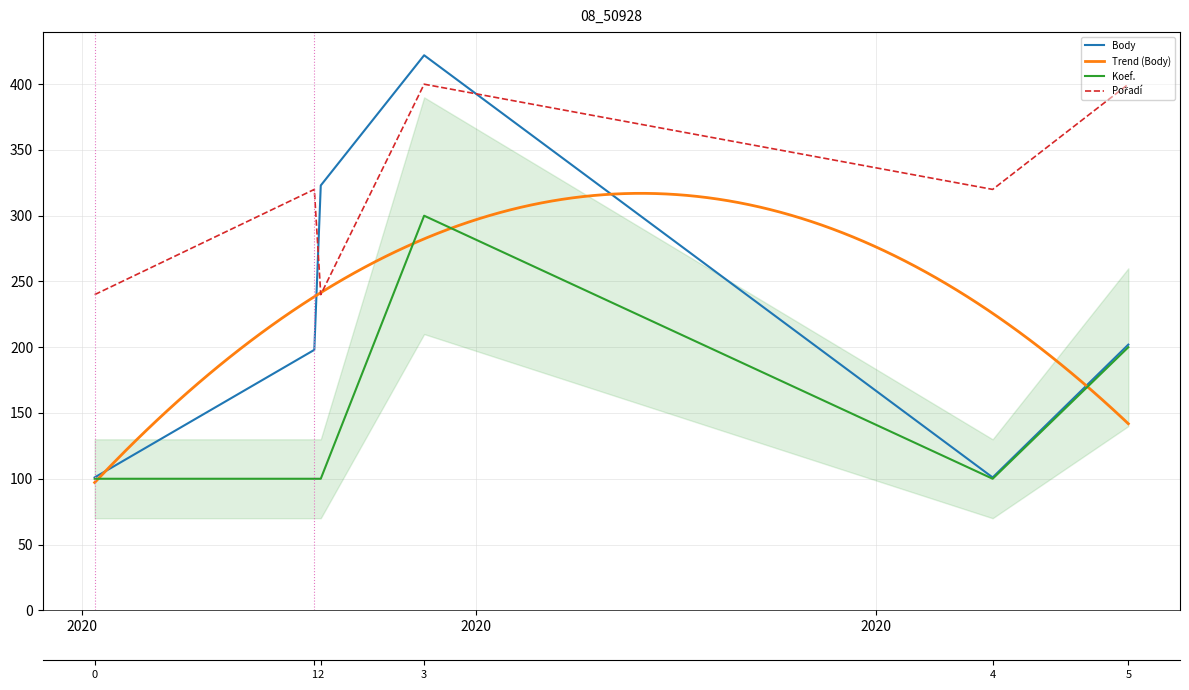

Reading right to left, list all the values displayed in this chart.

Body: 2020-10-10=202	2020-09-19=101	2020-06-23=422	2020-06-07=323	2020-06-06=198	2020-05-03=101
Koef.: 2020-10-10=200	2020-09-19=100	2020-06-23=300	2020-06-07=100	2020-06-06=100	2020-05-03=100
Pořadí: 2020-10-10=400	2020-09-19=320	2020-06-23=400	2020-06-07=240	2020-06-06=320	2020-05-03=240